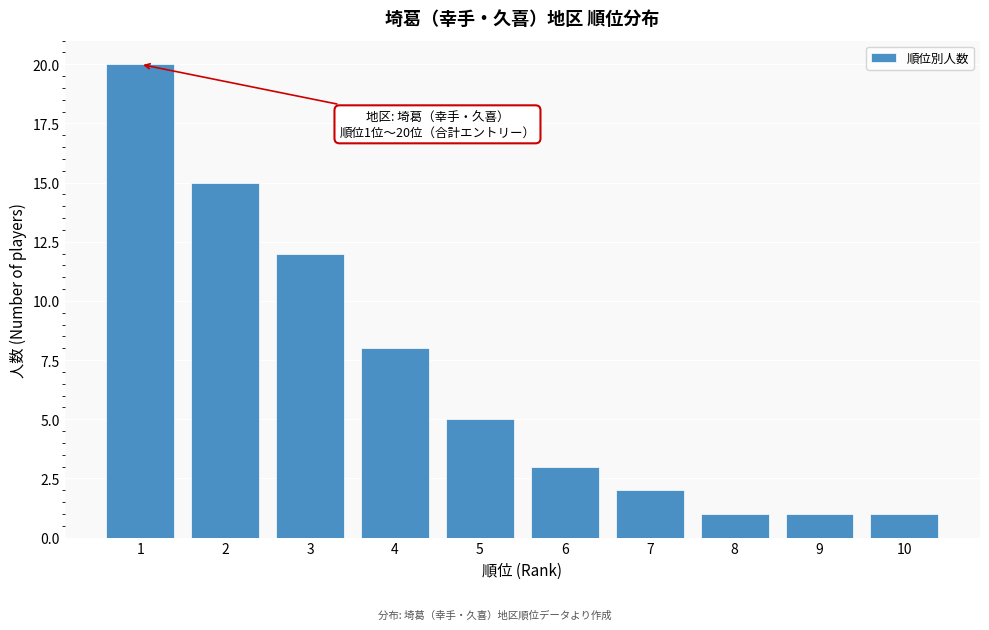

Reading right to left, list all the values displayed in this chart.

10=1	9=1	8=1	7=2	6=3	5=5	4=8	3=12	2=15	1=20